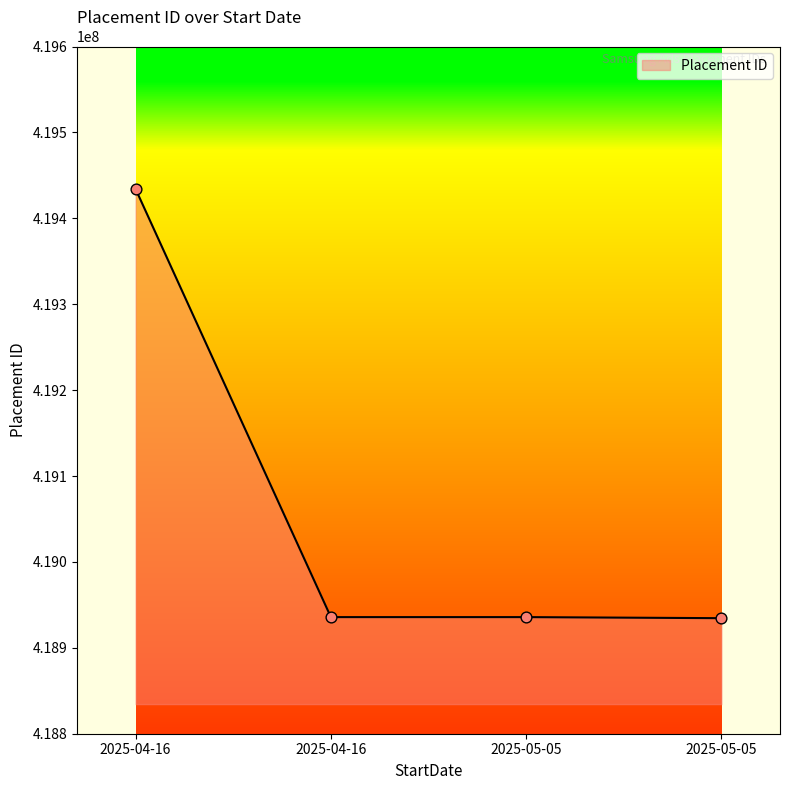

Between 2025-05-05 and 2025-04-16, which is larger?

2025-05-05